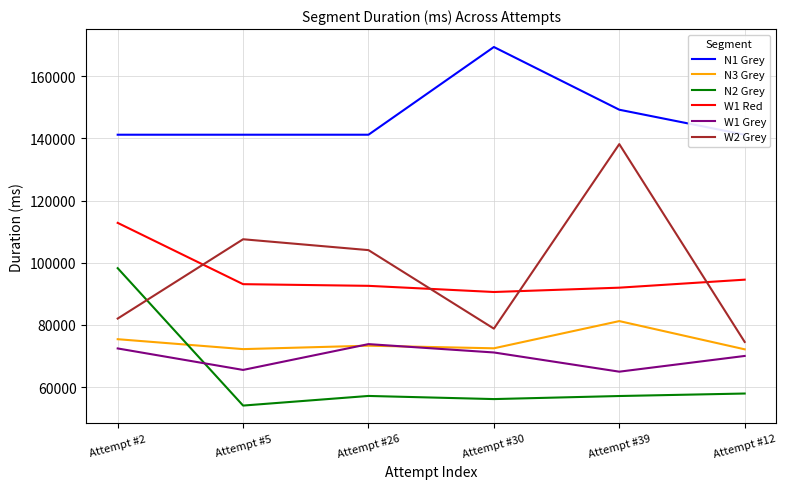

What is the minimum value for N2 Grey?

54063